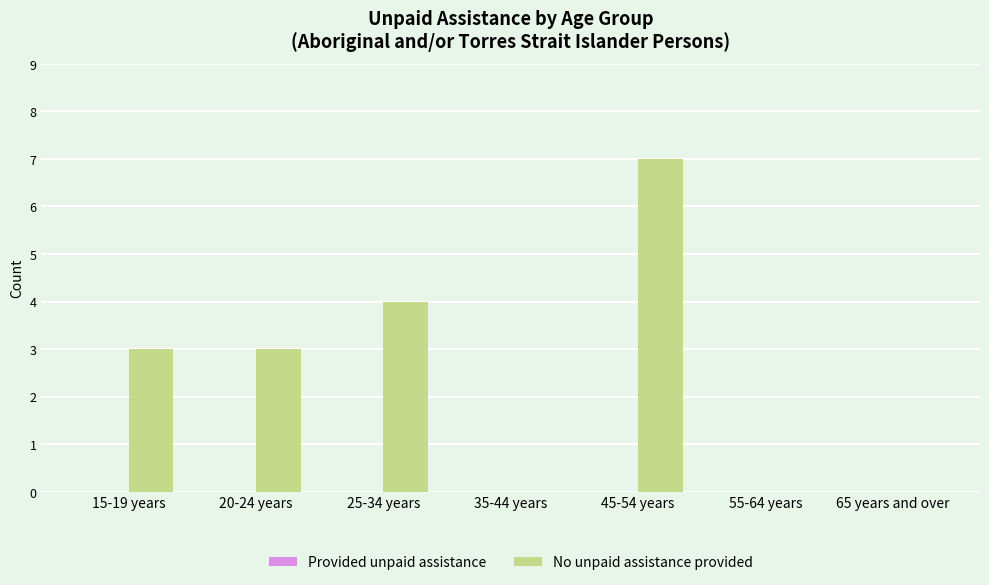

What is the maximum value shown in the chart?

7